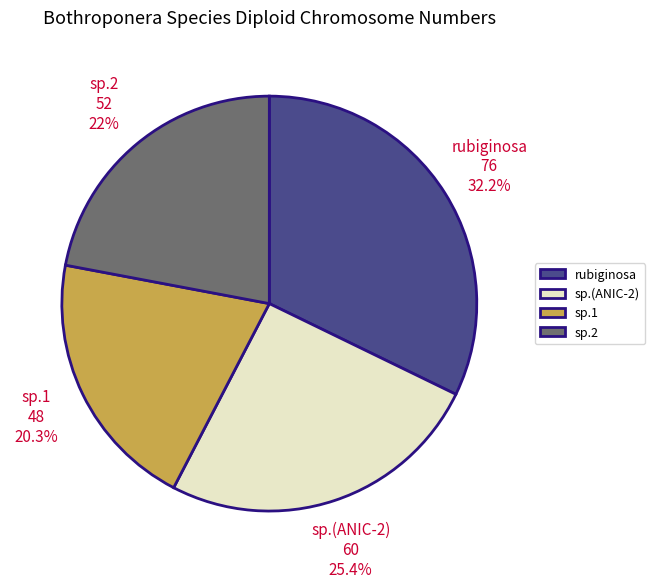

What is the smallest slice in the pie chart?

sp.1